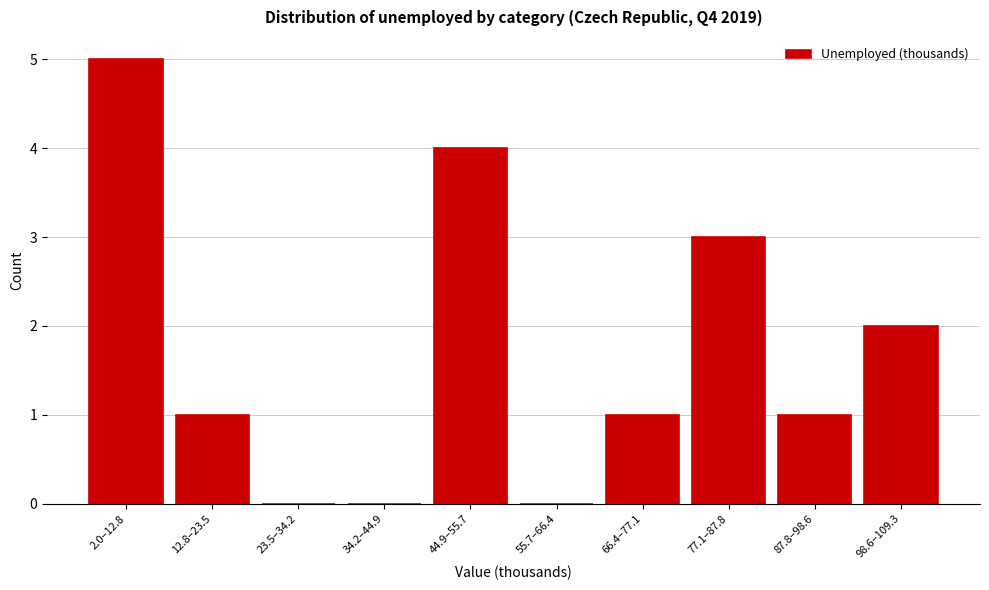

Reading left to right, what are all the values shown in this chart?

2.0–12.8=5	12.8–23.5=1	23.5–34.2=0	34.2–44.9=0	44.9–55.7=4	55.7–66.4=0	66.4–77.1=1	77.1–87.8=3	87.8–98.6=1	98.6–109.3=2